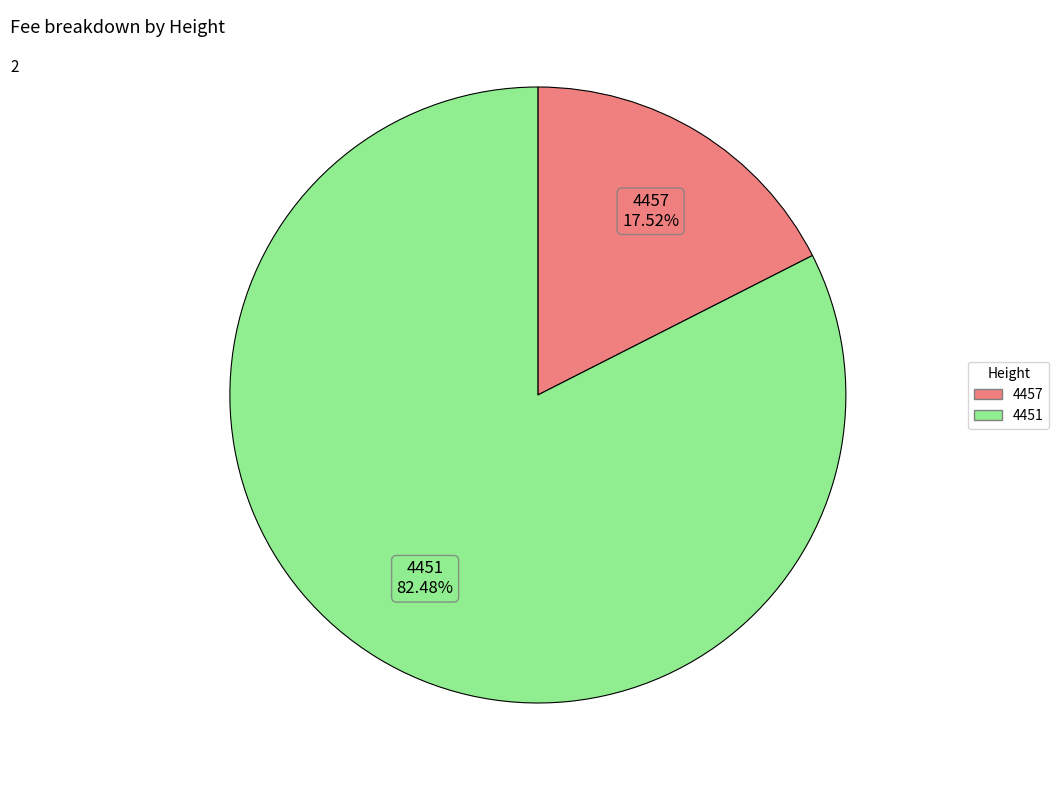

Does any single category account for the majority?

Yes